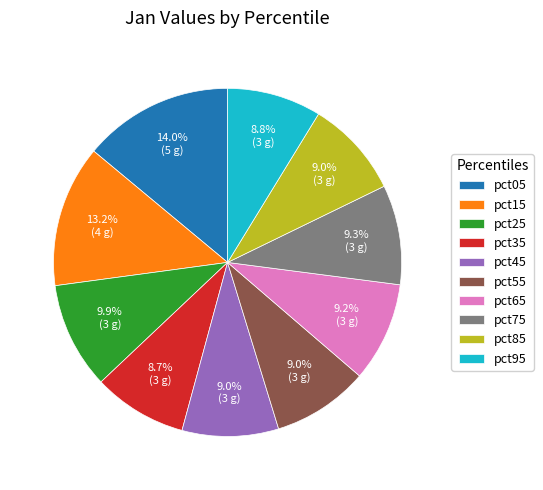

True or false: pct75 accounts for 9% of the total.

True